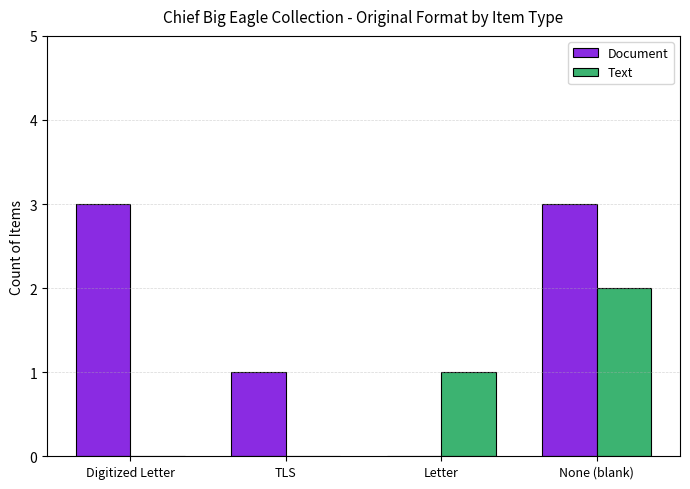

True or false: Document has a value of 2 at Letter.

False